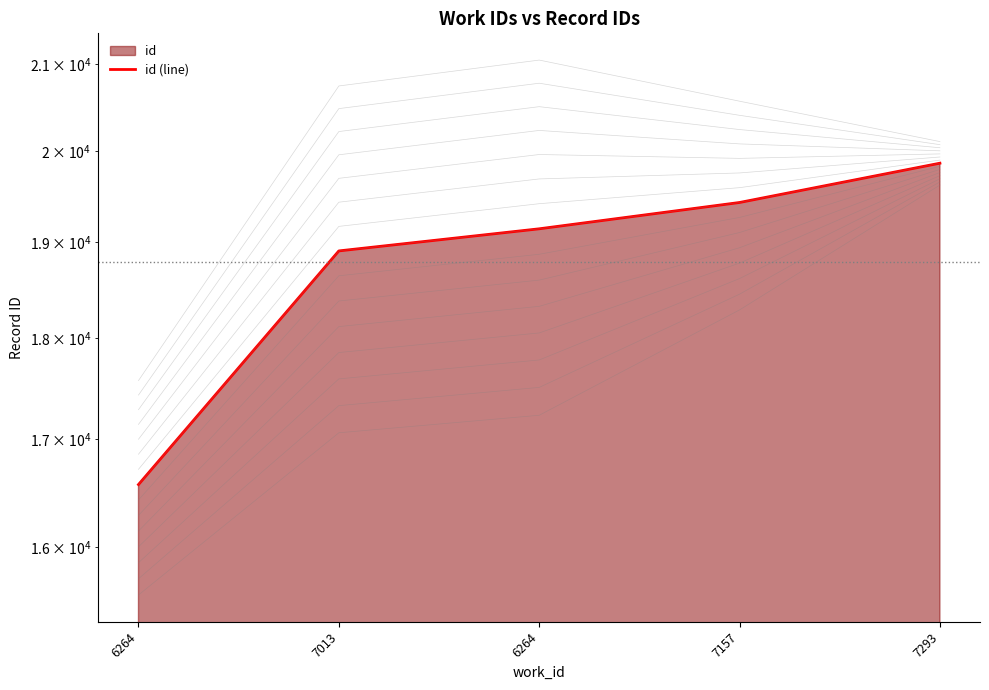

Which category has the highest value across all series?

7293